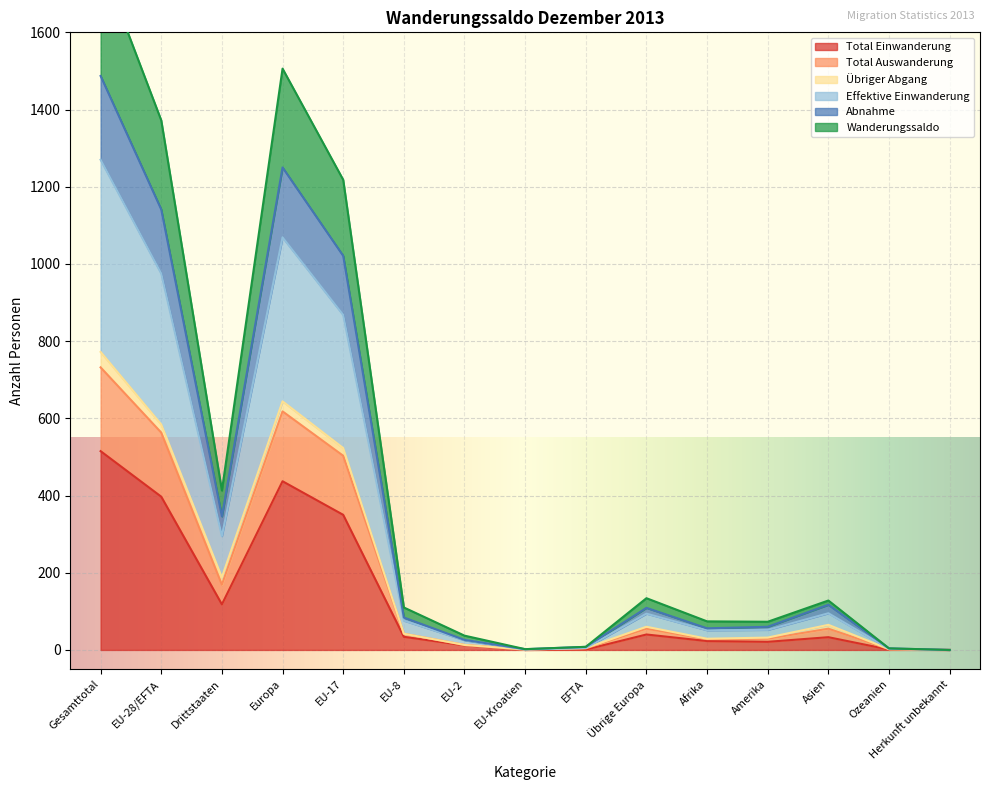

Which category has the highest value in the Total Einwanderung series?

Gesamttotal